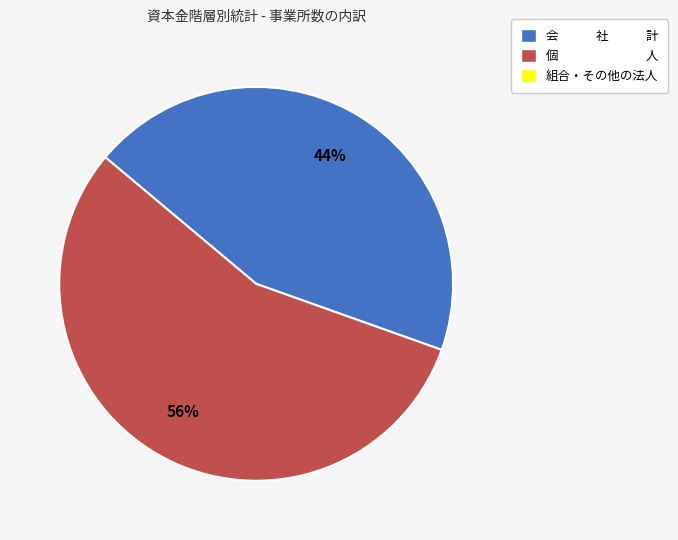

Does any single category account for the majority?

Yes